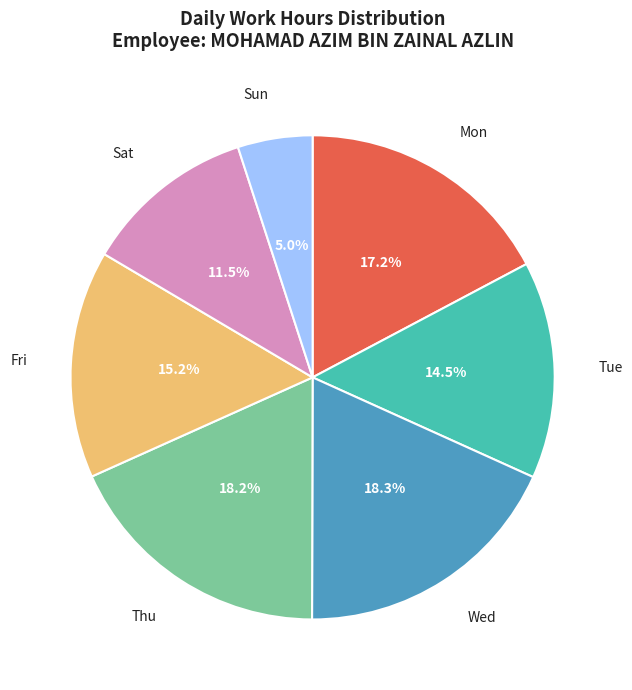

What percentage is NOT represented by Tue?

85.5%